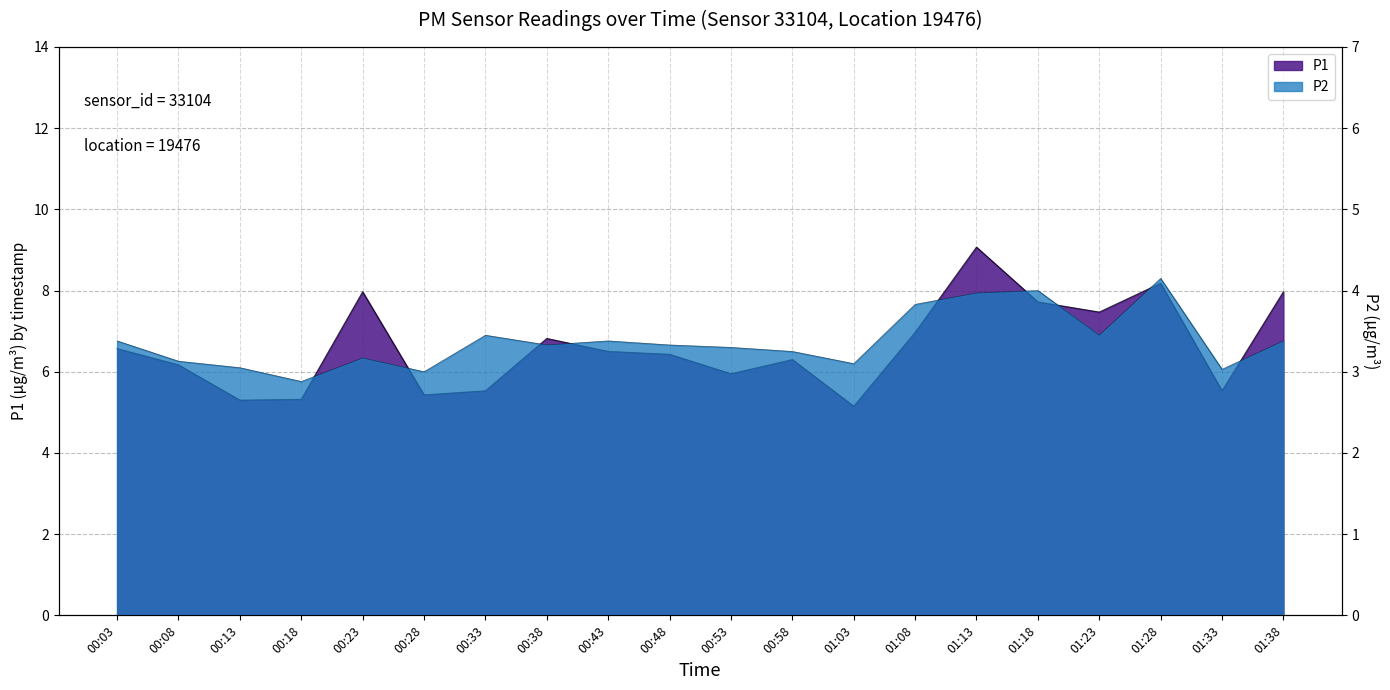

Reading left to right, transcribe all the data shown in this chart.

P1: 6.6	6.2	5.3	5.3	8.0	5.4	5.5	6.8	6.5	6.4	6.0	6.3	5.2	7.0	9.1	7.7	7.5	8.2	5.5	8.0
P2: 3.4	3.1	3.0	2.9	3.2	3.0	3.5	3.3	3.4	3.3	3.3	3.2	3.1	3.8	4.0	4.0	3.5	4.2	3.0	3.4